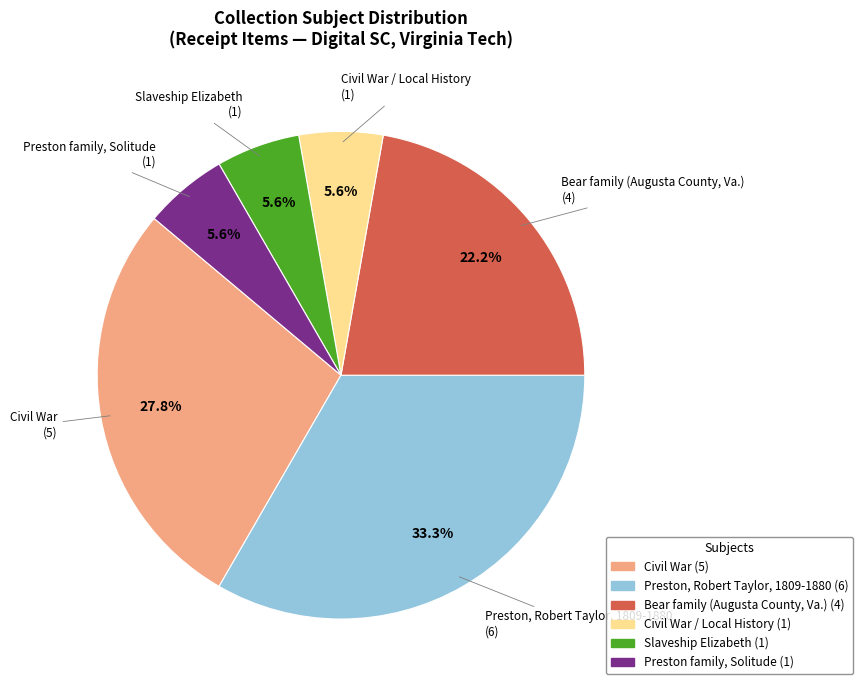

Is there any slice that represents more than half of the pie?

No